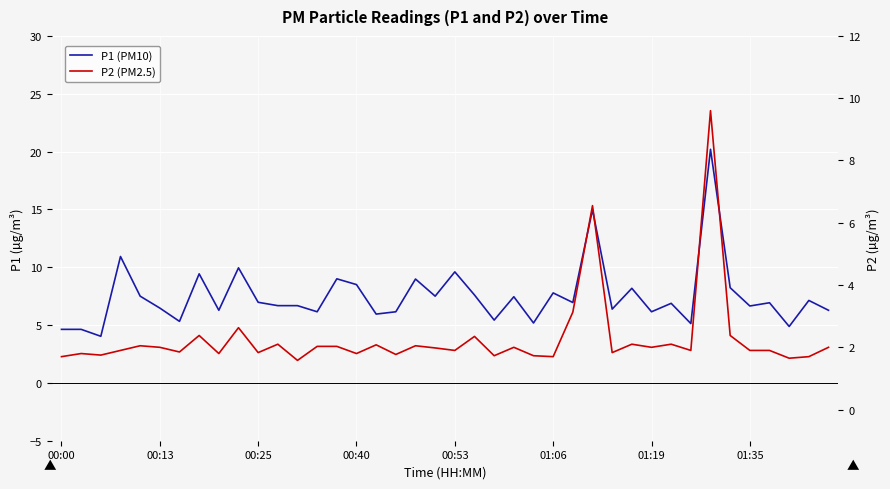

What value does the P2 (PM2.5) series have at 31?

2.1